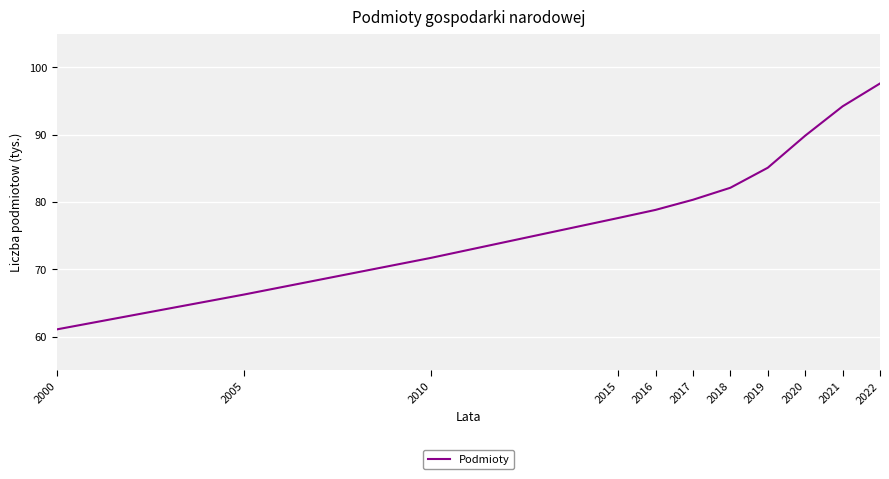

What is the sum of the values at 2017 and 2021?

174.6